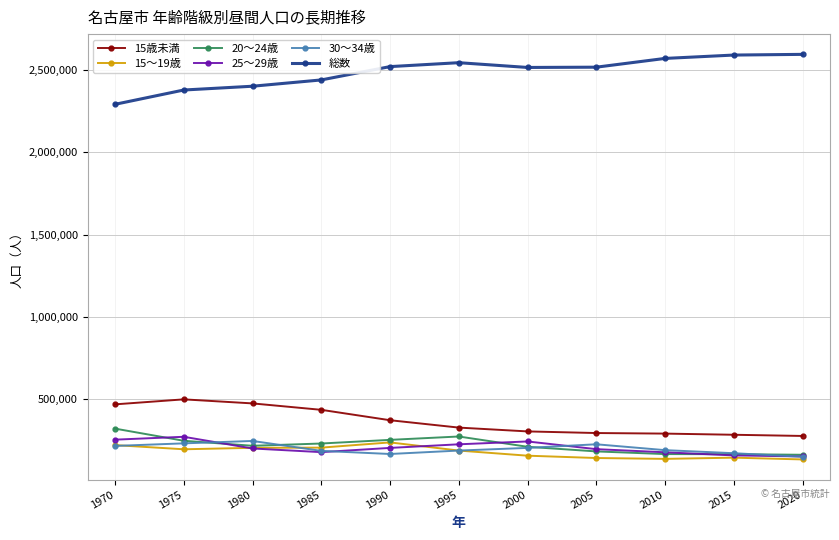

What is the value of the 20～24歳 point at the 4th from the left?

231524